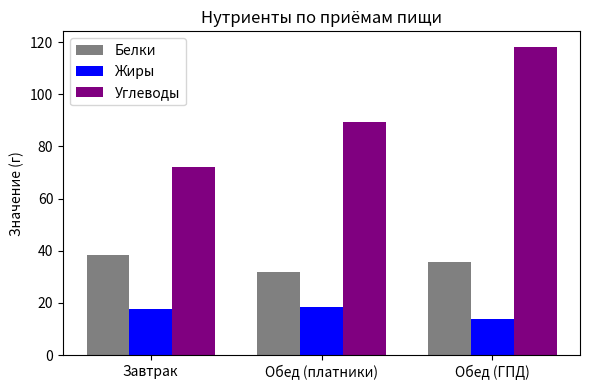

The value of Углеводы at Обед (ГПД) is 28.4. True or false?

False